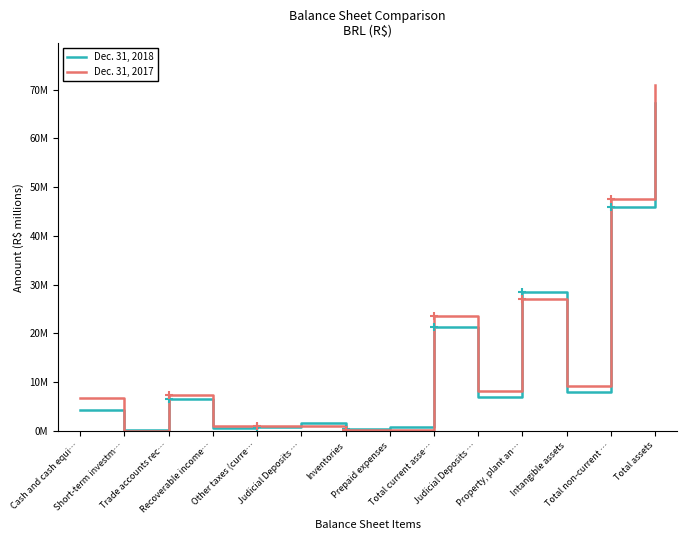

Reading left to right, extract all data points from this chart.

Dec. 31, 2018: Cash and cash equi…=4.4	Short-term investm…=0.2	Trade accounts rec…=6.5	Recoverable income…=0.6	Other taxes (curre…=0.8	Judicial Deposits …=1.7	Inventories=0.3	Prepaid expenses=0.7	Total current asse…=21.3	Judicial Deposits …=7.0	Property, plant an…=28.5	Intangible assets=8.0	Total non-current …=45.9	Total assets=67.2
Dec. 31, 2017: Cash and cash equi…=6.9	Short-term investm…=0.0	Trade accounts rec…=7.4	Recoverable income…=1.1	Other taxes (curre…=1.1	Judicial Deposits …=1.0	Inventories=0.3	Prepaid expenses=0.3	Total current asse…=23.5	Judicial Deposits …=8.3	Property, plant an…=27.1	Intangible assets=9.3	Total non-current …=47.5	Total assets=71.0